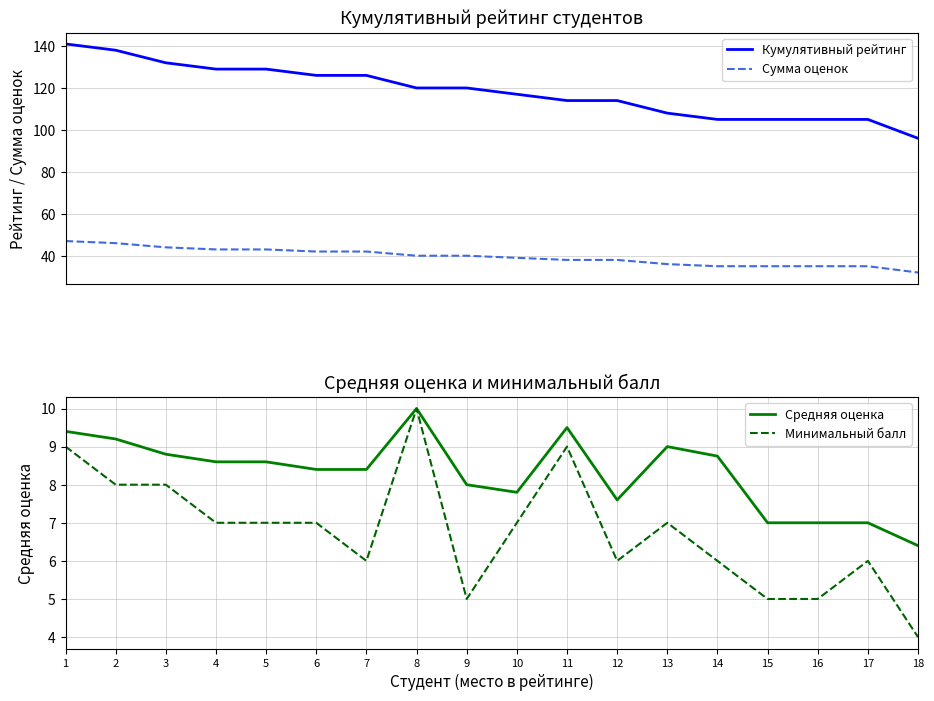

What is the approximate value of Минимальный балл at 16?

5.0